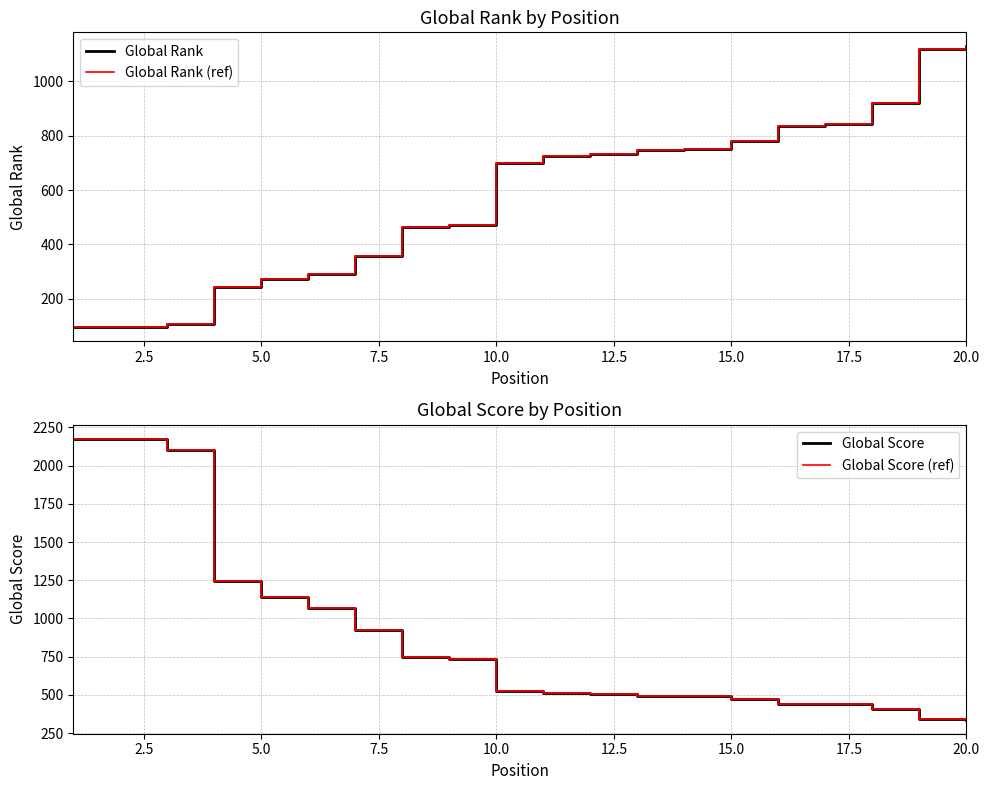

How many data points does each series have?

20